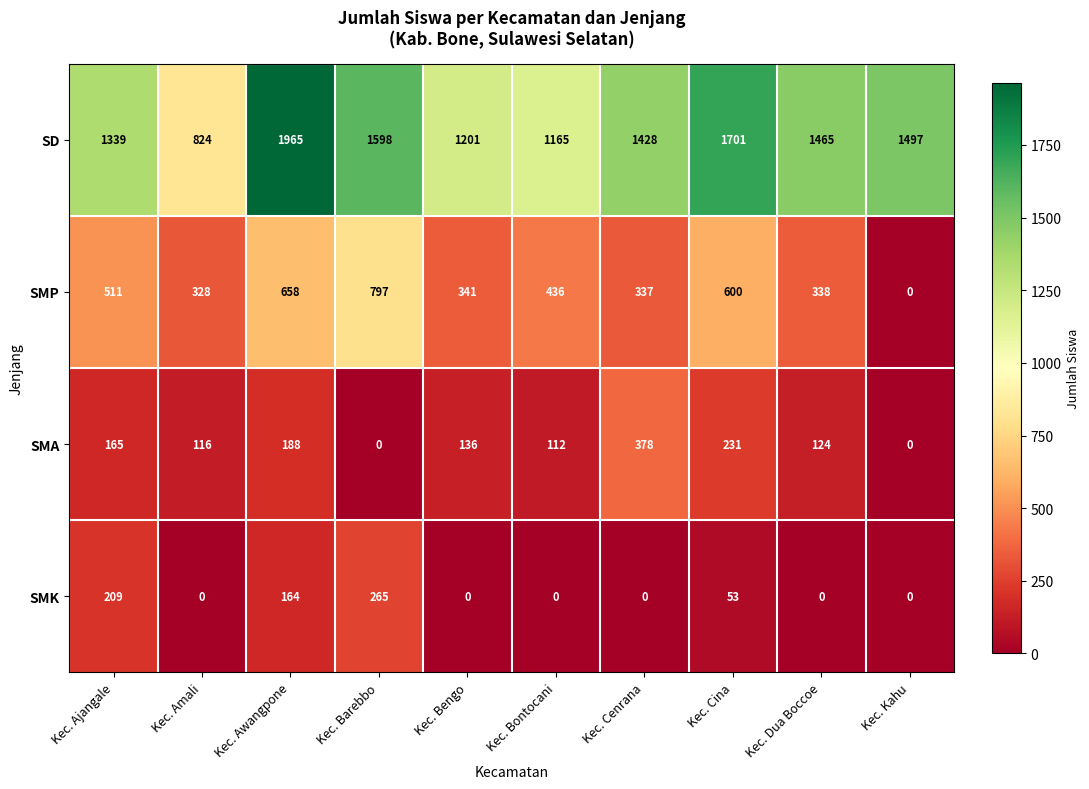

What is the difference between the maximum and minimum values in the SMK series?

265